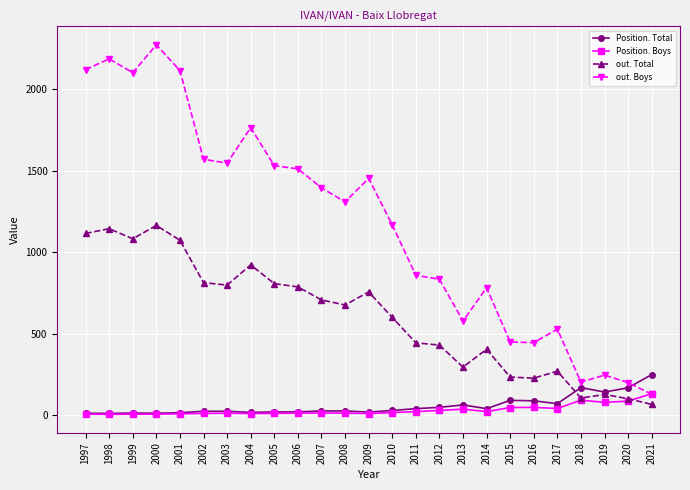

How many values in the Position. Boys series are below 14?

10